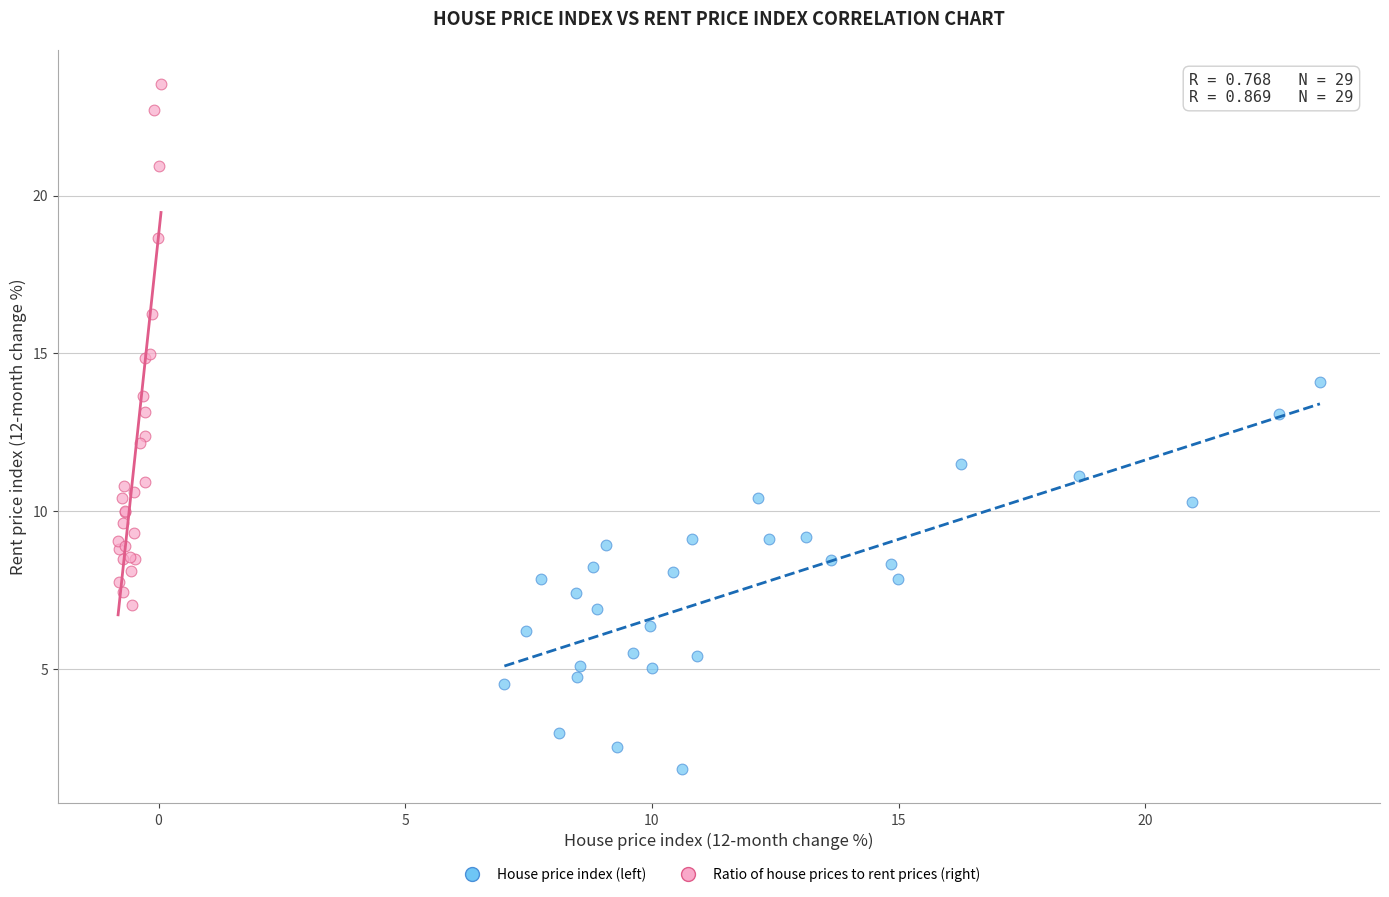

What are all the series names shown in the legend?

House price index (left), Ratio of house prices to rent prices (right)